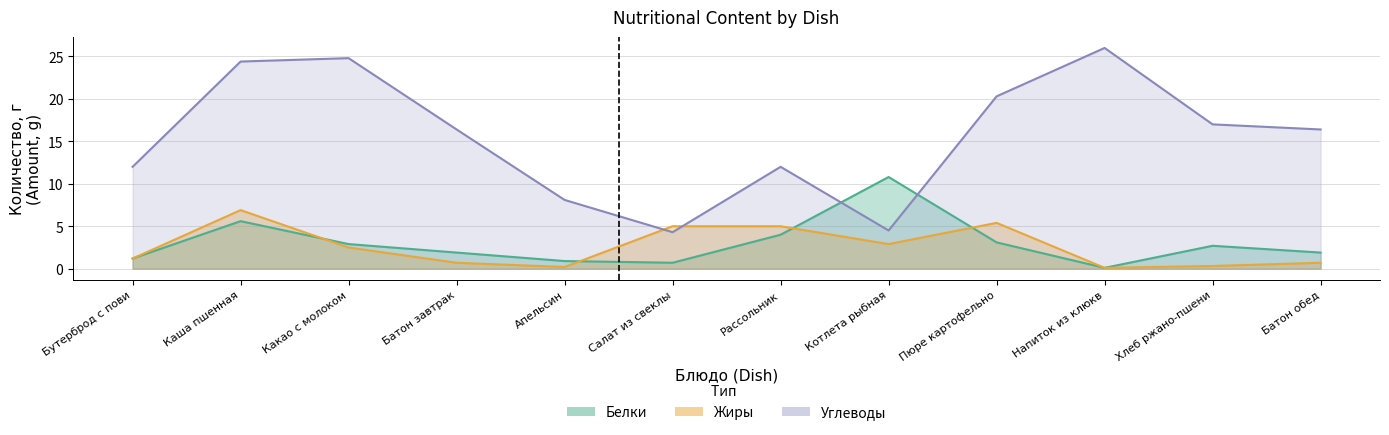

At which category is the sum across all series the highest?

Каша пшенная